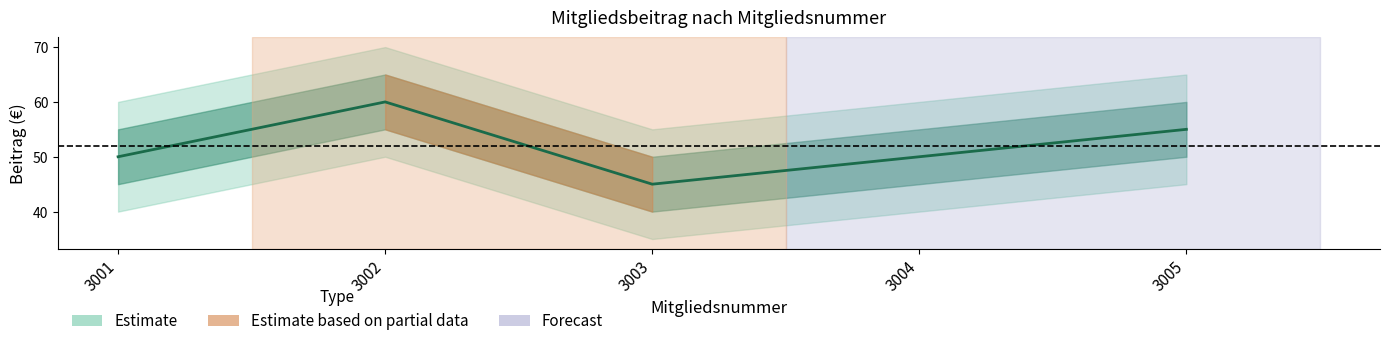

What is the difference between the values at 3004 and 3003?

5